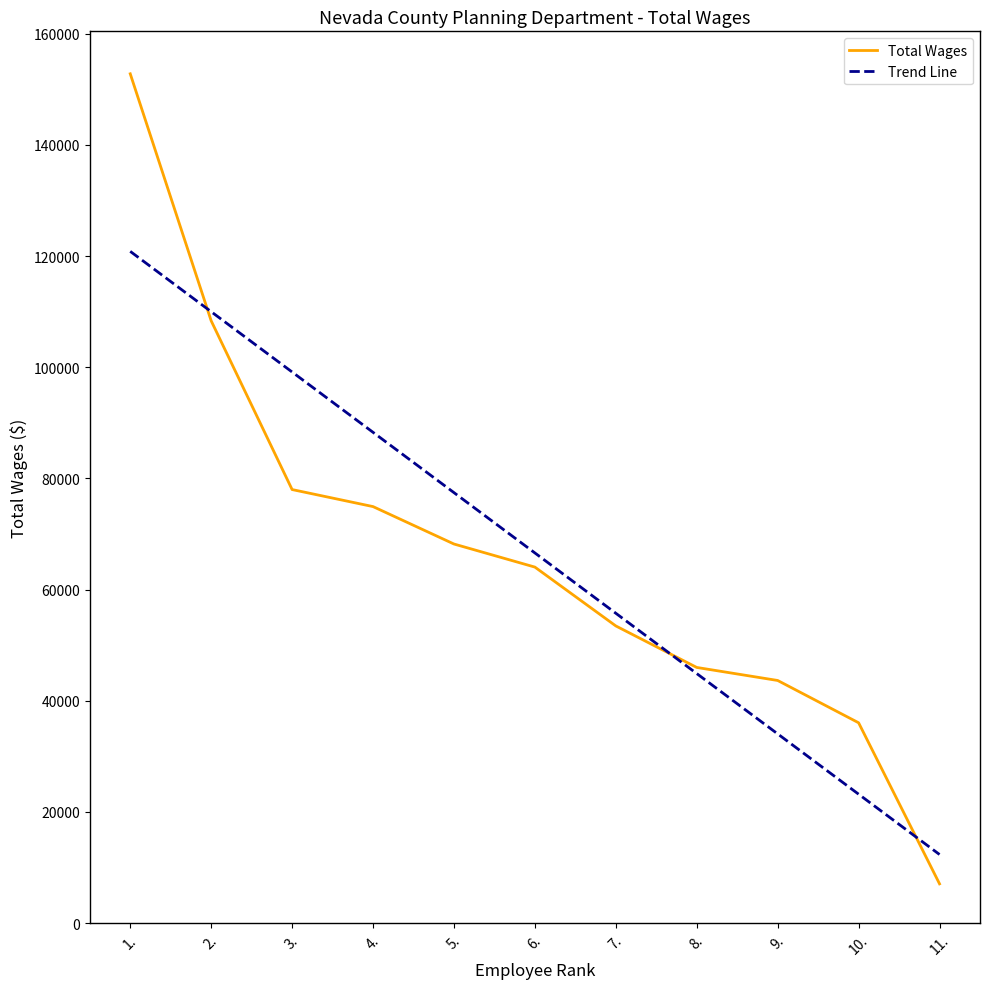

What position from the left is 7.?

7